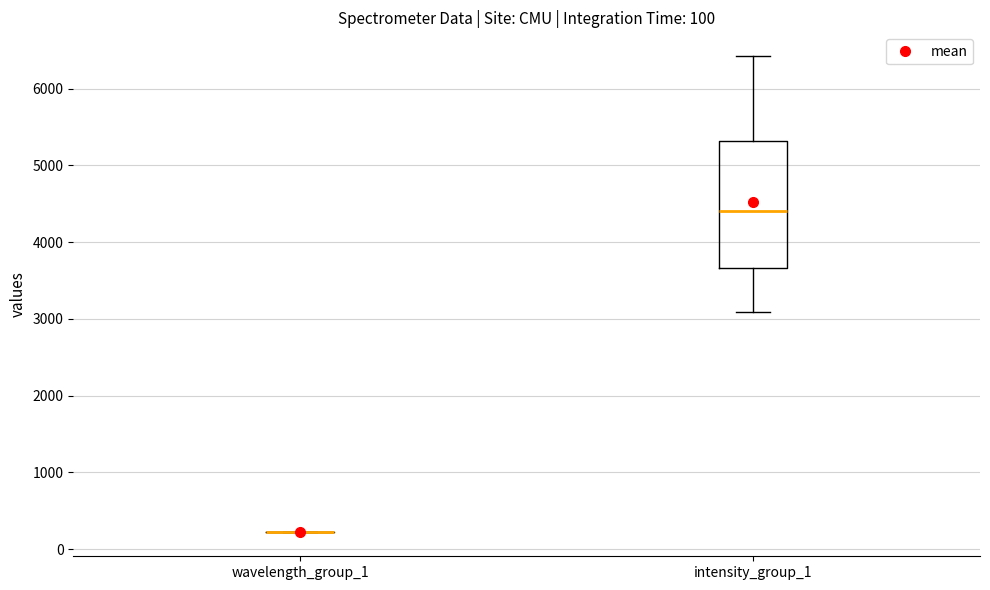

Comparing the boxes themselves (not the whiskers), which one is the tallest?

intensity_group_1